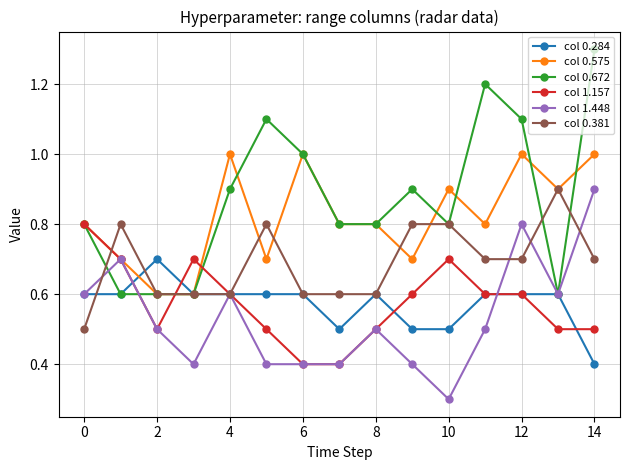

Which series has the largest total across all categories?

col 0.672